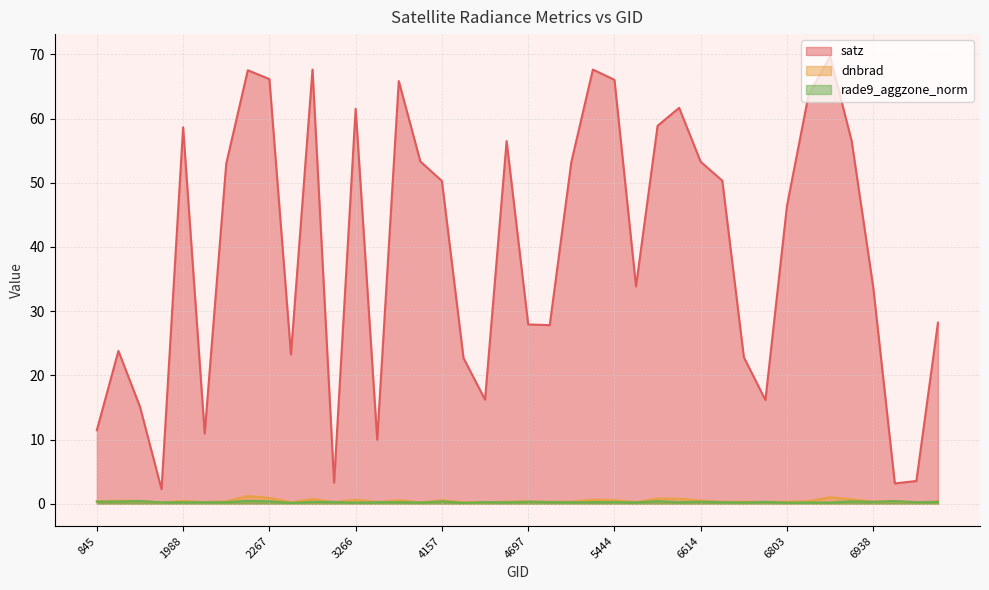

What is the sum of all satz values?

1583.8